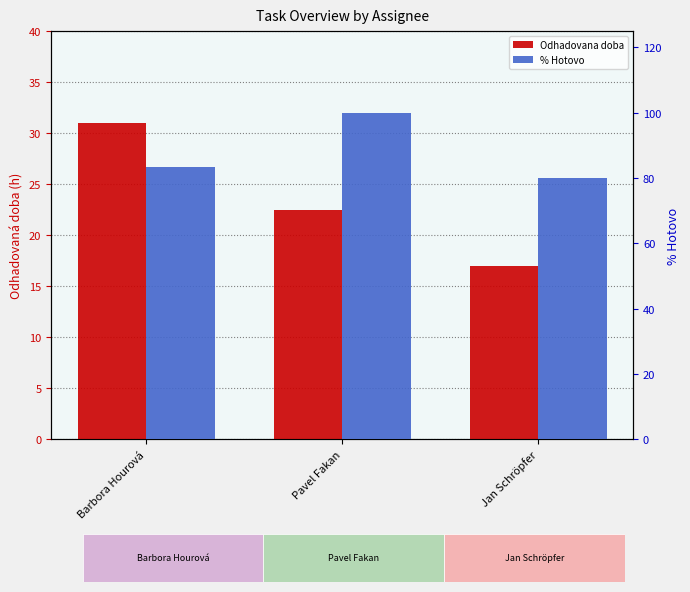

At which category is the sum across all series the highest?

Pavel Fakan